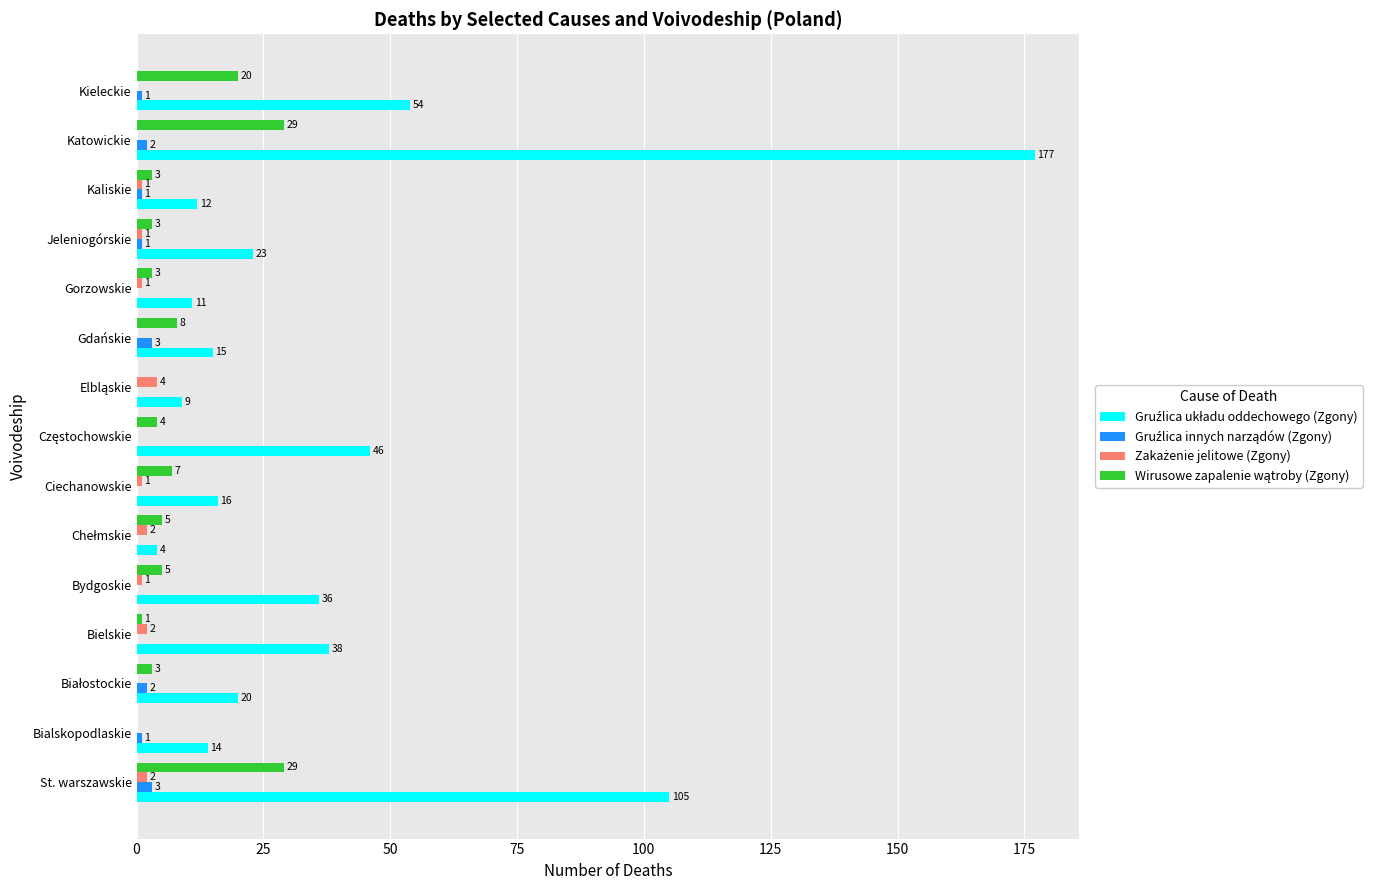

Which label corresponds to the largest value in the chart?

Katowickie